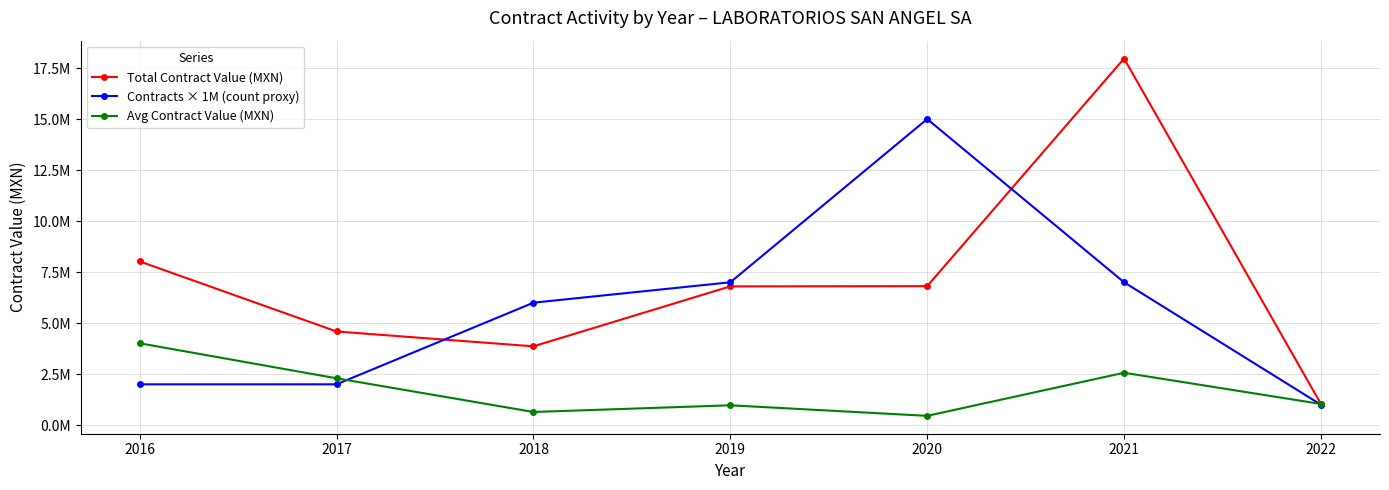

Does the chart have visible grid lines?

Yes